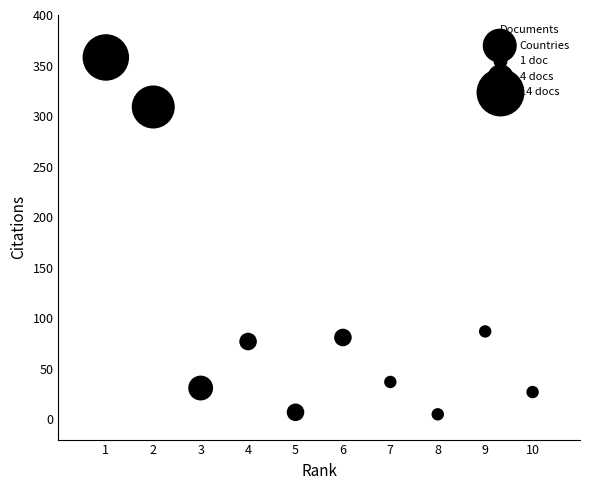

What is the average X value?

6